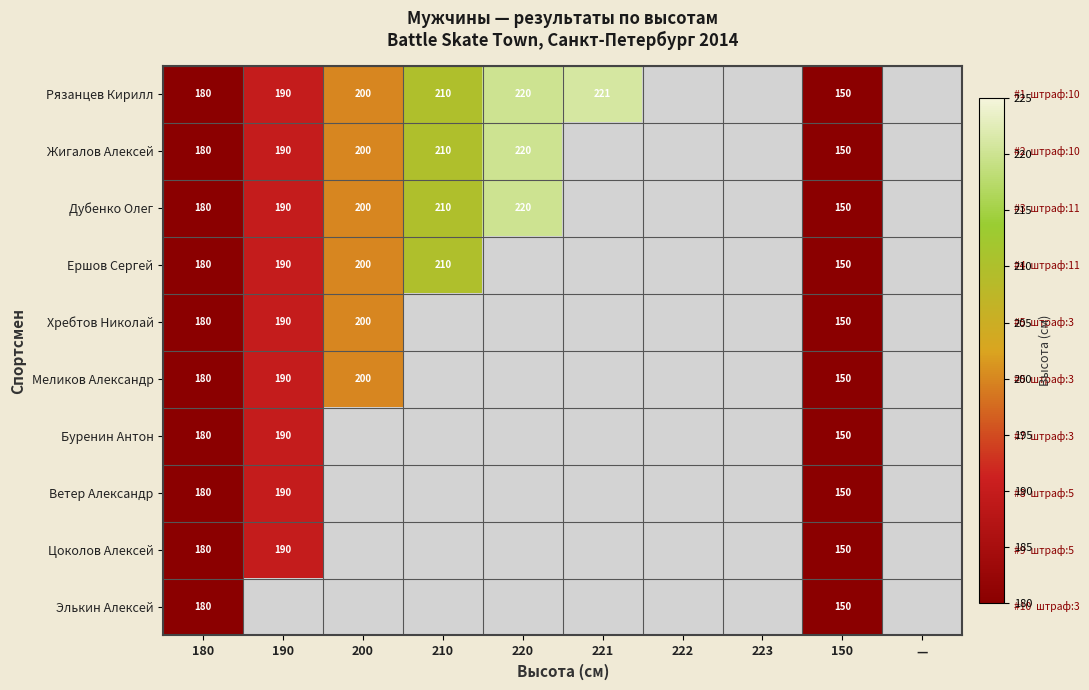

The value of Меликов Александр at 150 is 150. True or false?

True